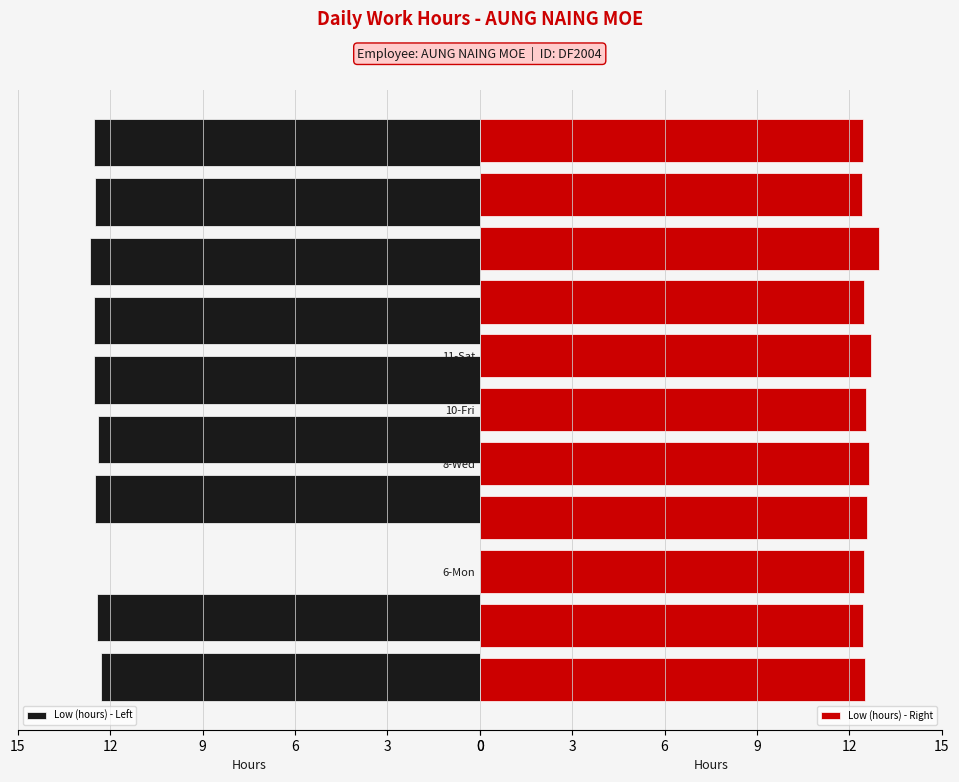

The value of Low (hours) - Left at 25-Wed is 4.5. True or false?

False